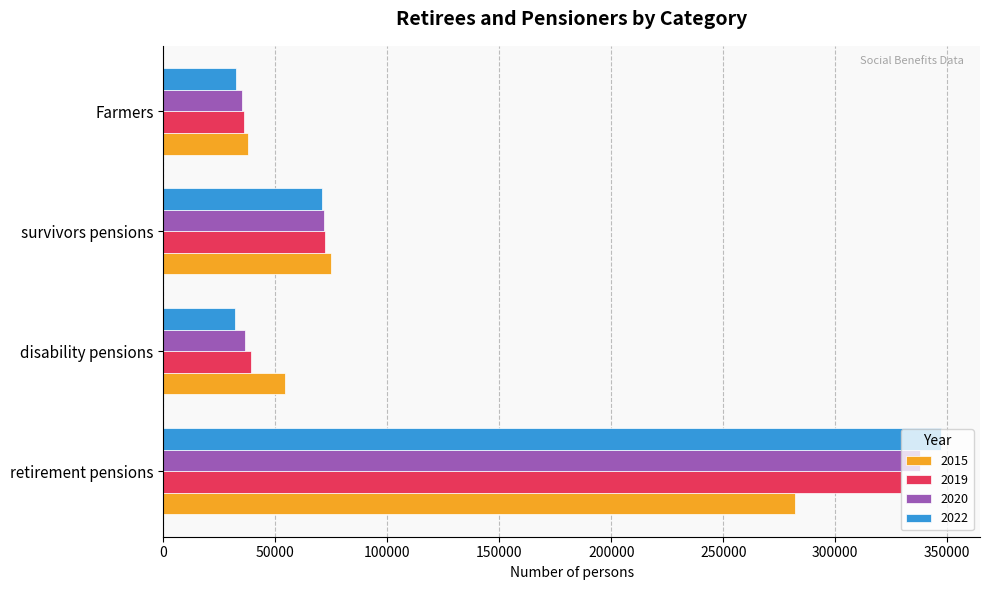

What is the difference between the maximum and minimum values in the 2015 series?

244400